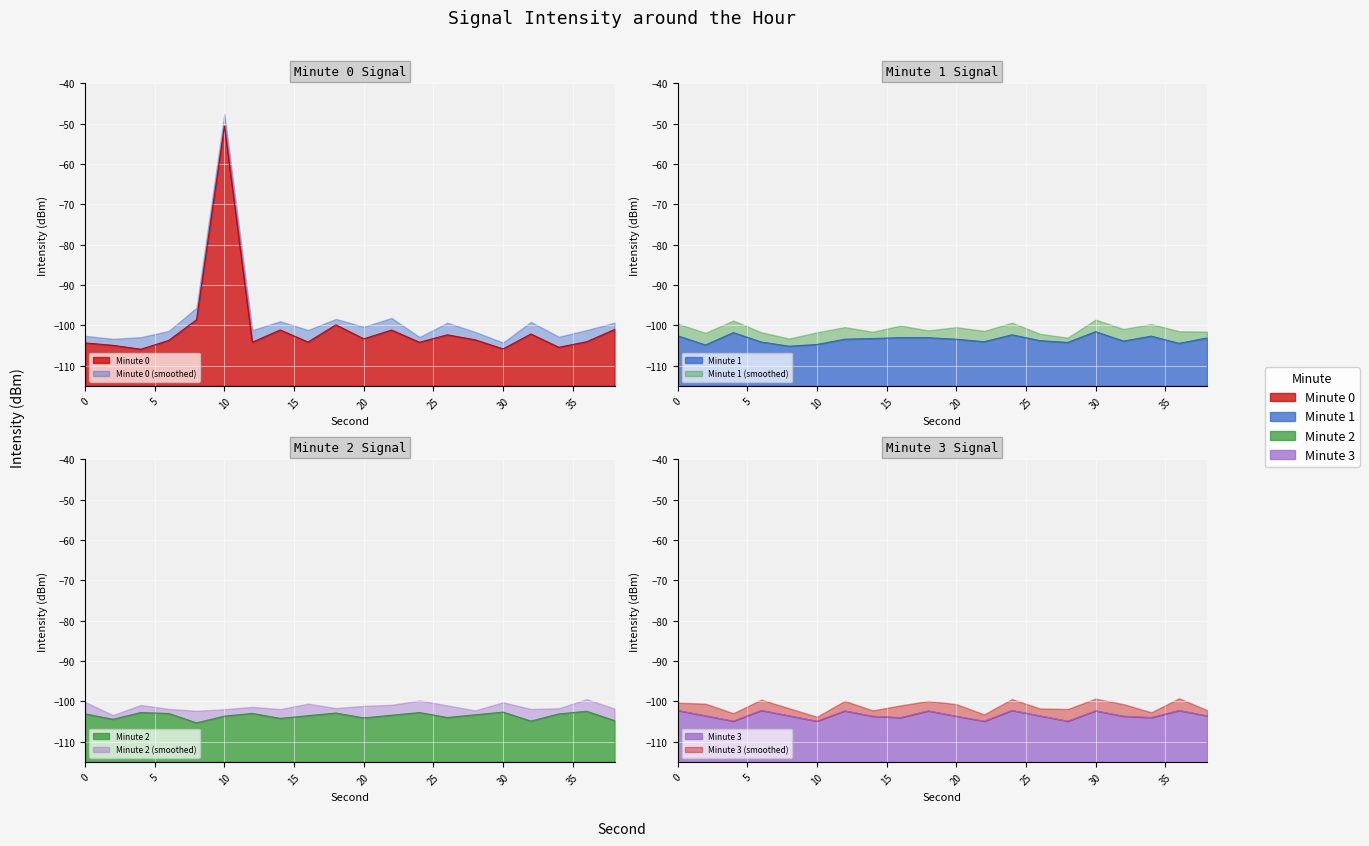

How many interior local valleys does the Minute 2 series have?

6